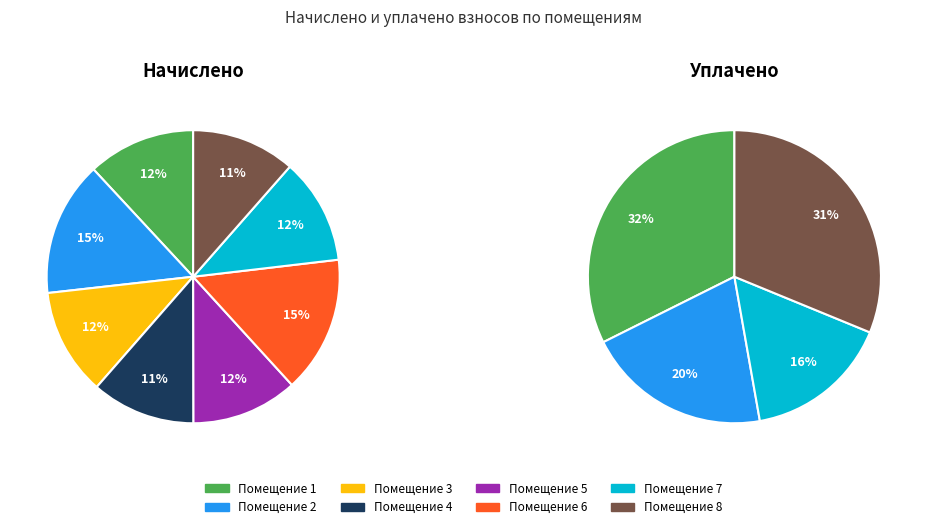

Between 2 and 4, which series saw the biggest shift?

уплачено